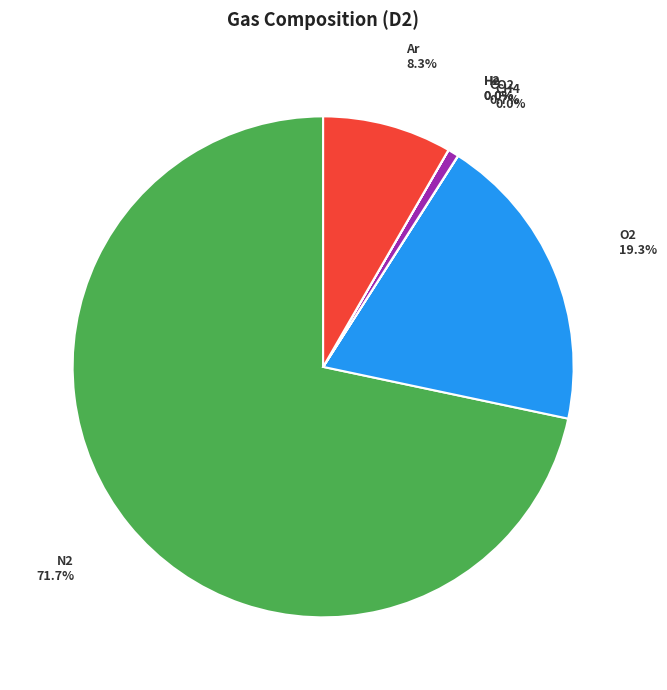

To the nearest percent, what is the difference between the O2 and Ar slice percentages?

11%